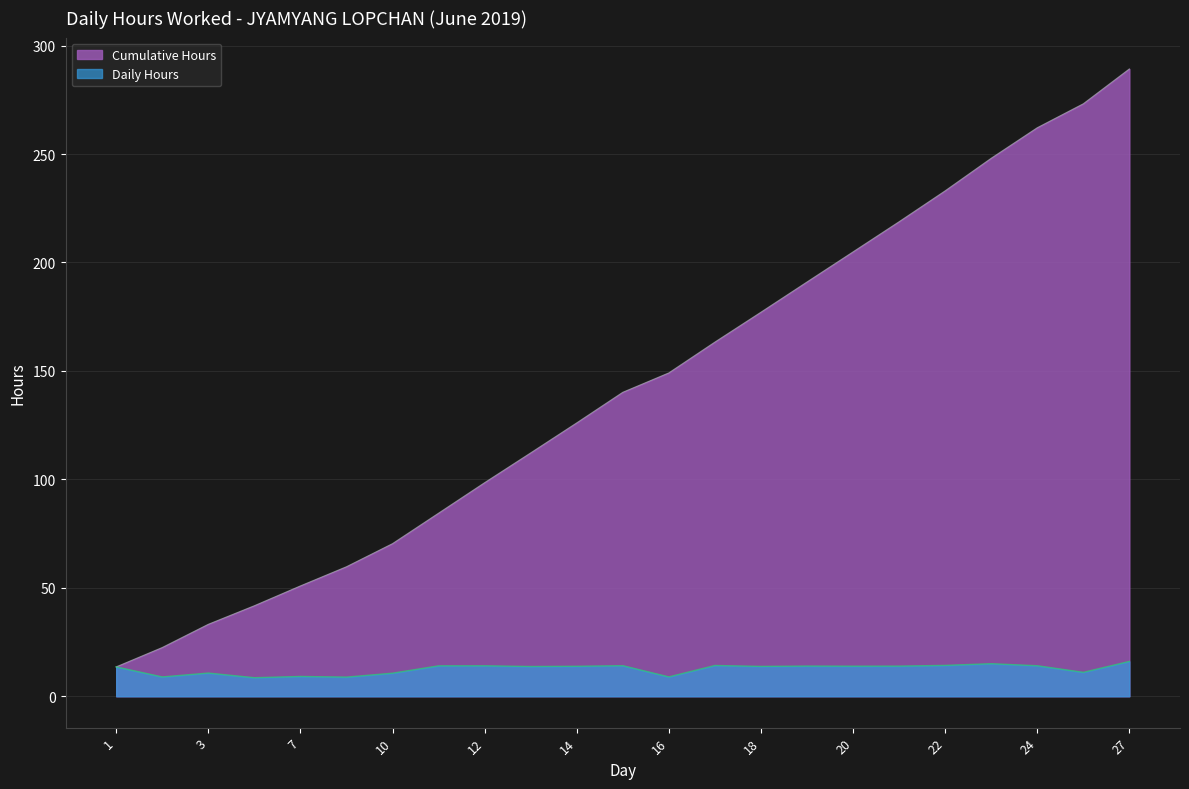

List the labels in order of value, smallest first.

4, 8, 2, 16, 7, 10, 3, 25, 1, 13, 18, 14, 20, 21, 19, 11, 12, 24, 15, 17, 22, 23, 27